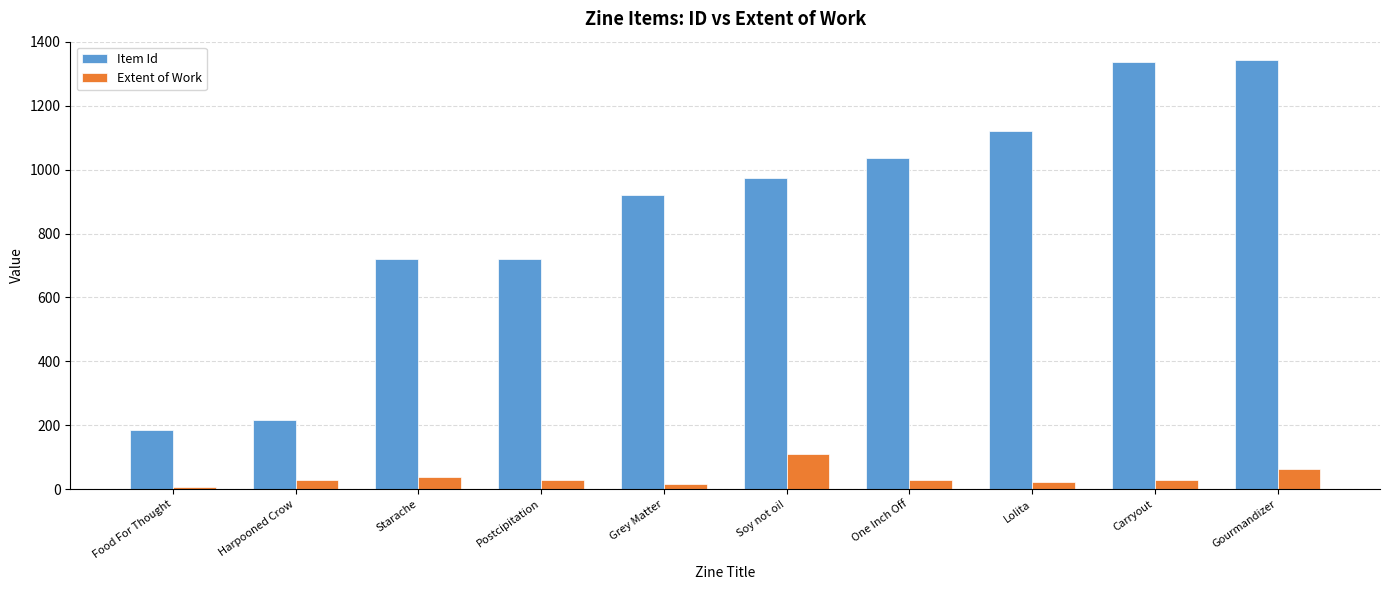

True or false: Item Id has a value of 1035 at One Inch Off.

True